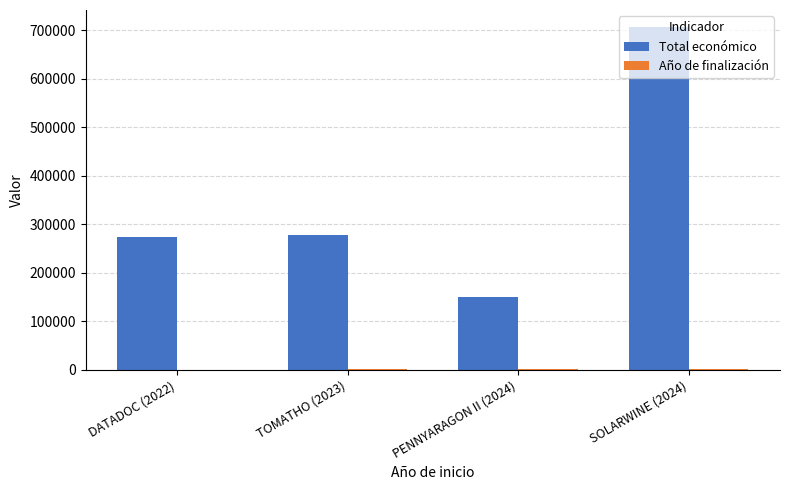

At which category does the chart reach its peak across all series?

SOLARWINE (2024)